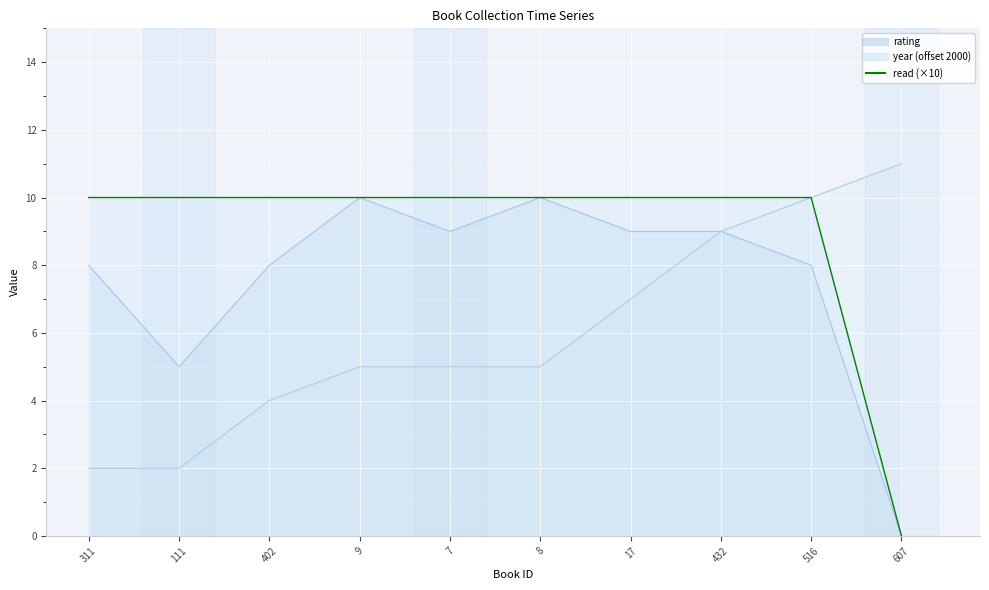

At which label does rating first exceed 9?

9